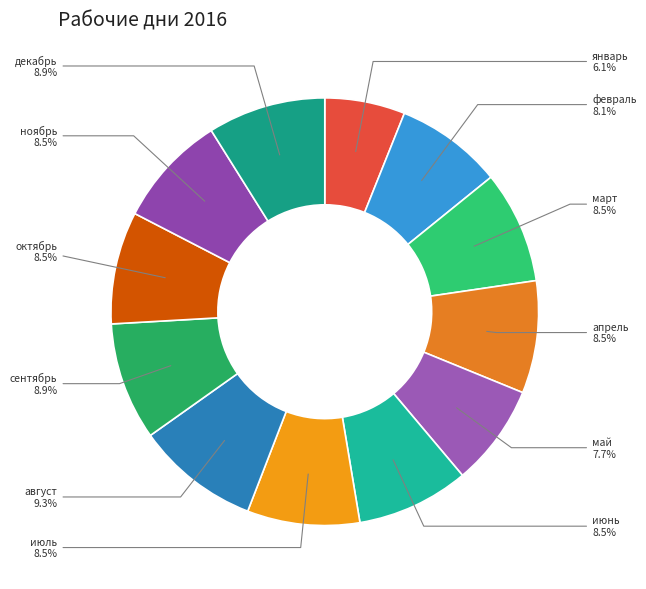

What percentage is the май slice, to the nearest percent?

8%